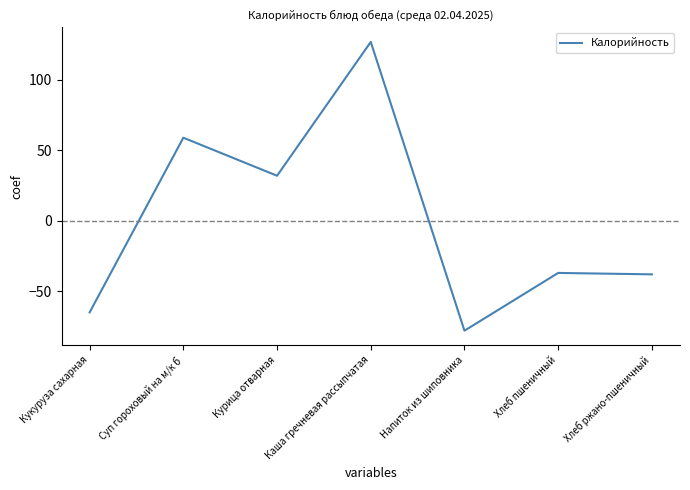

At which category does the data reach its first local peak?

Суп гороховый на м/к б